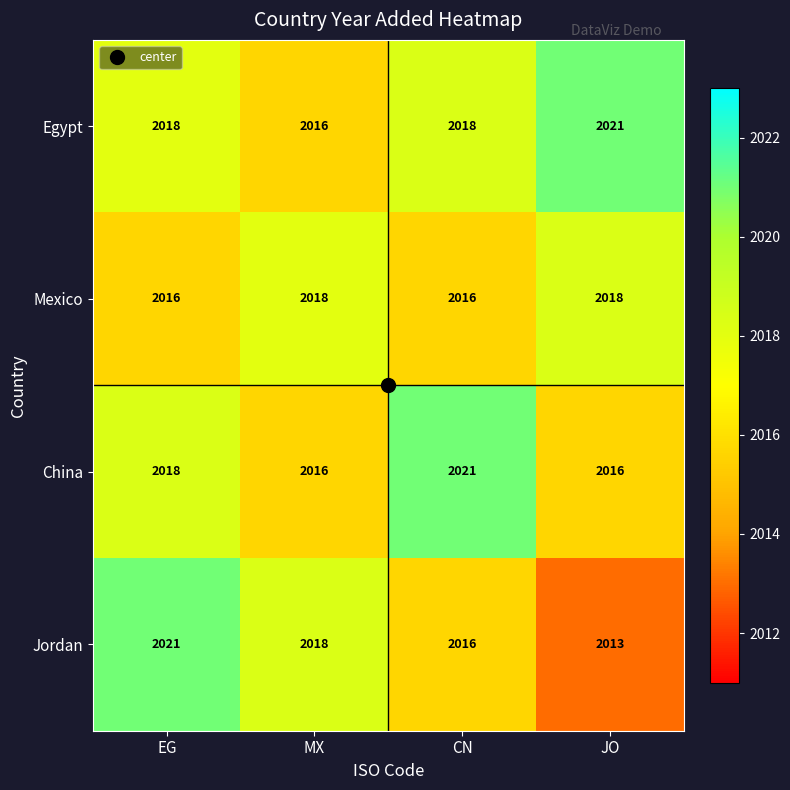

How many series are shown in this chart?

4